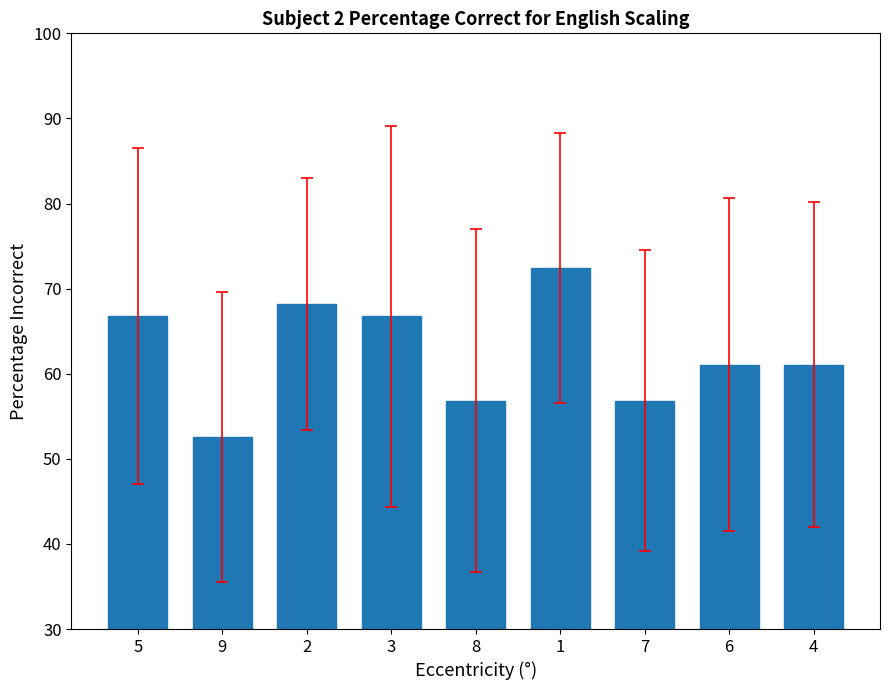

What is the difference between the second highest and minimum values?

15.6